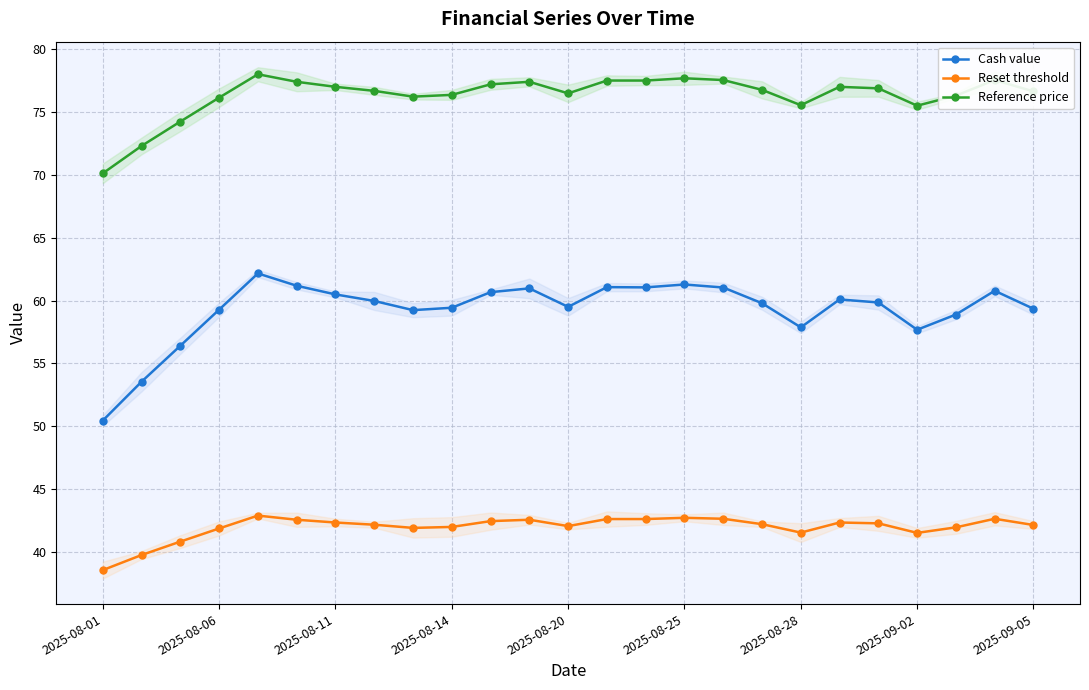

At which category does the chart reach its minimum across all series?

2025-08-01